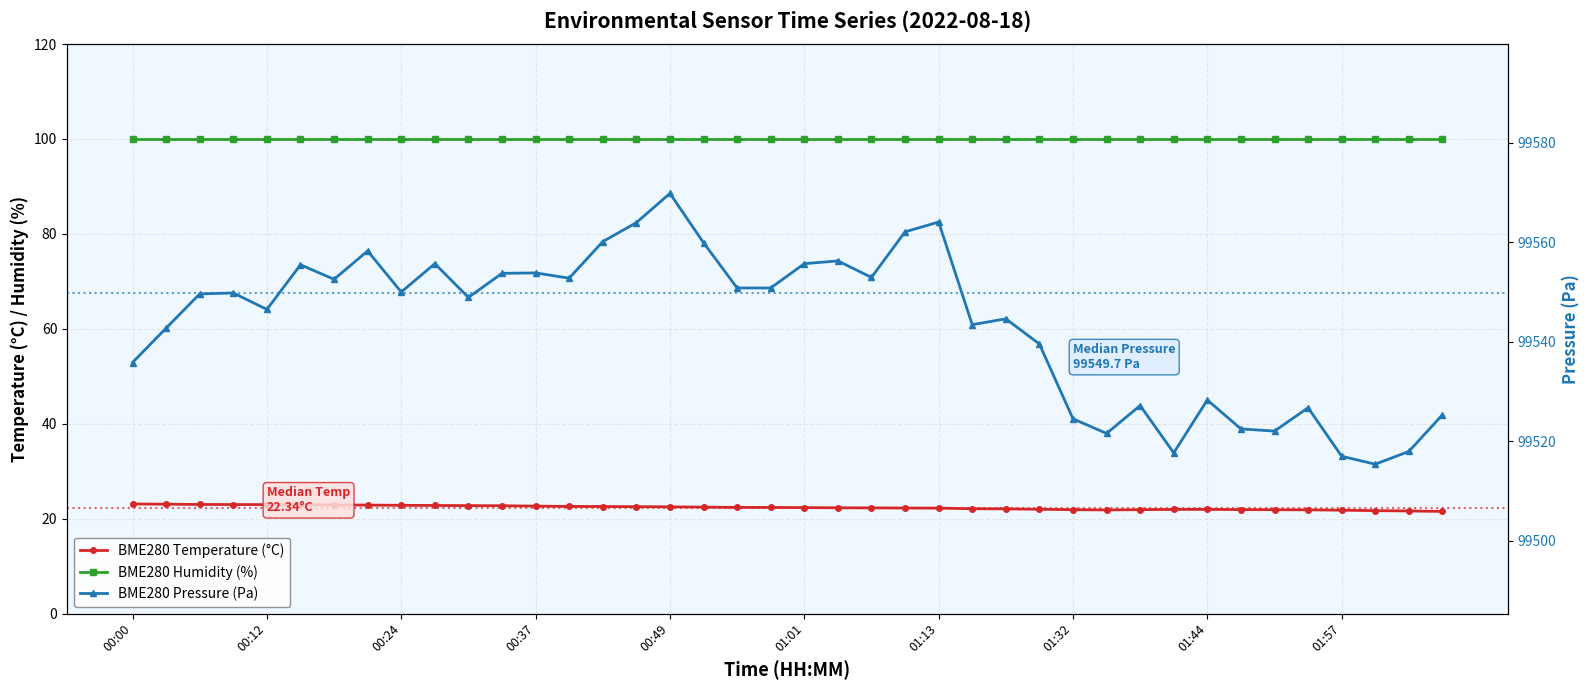

What is the sum of the BME280 Temperature (°C) values at 35 and 01:44?

44.7